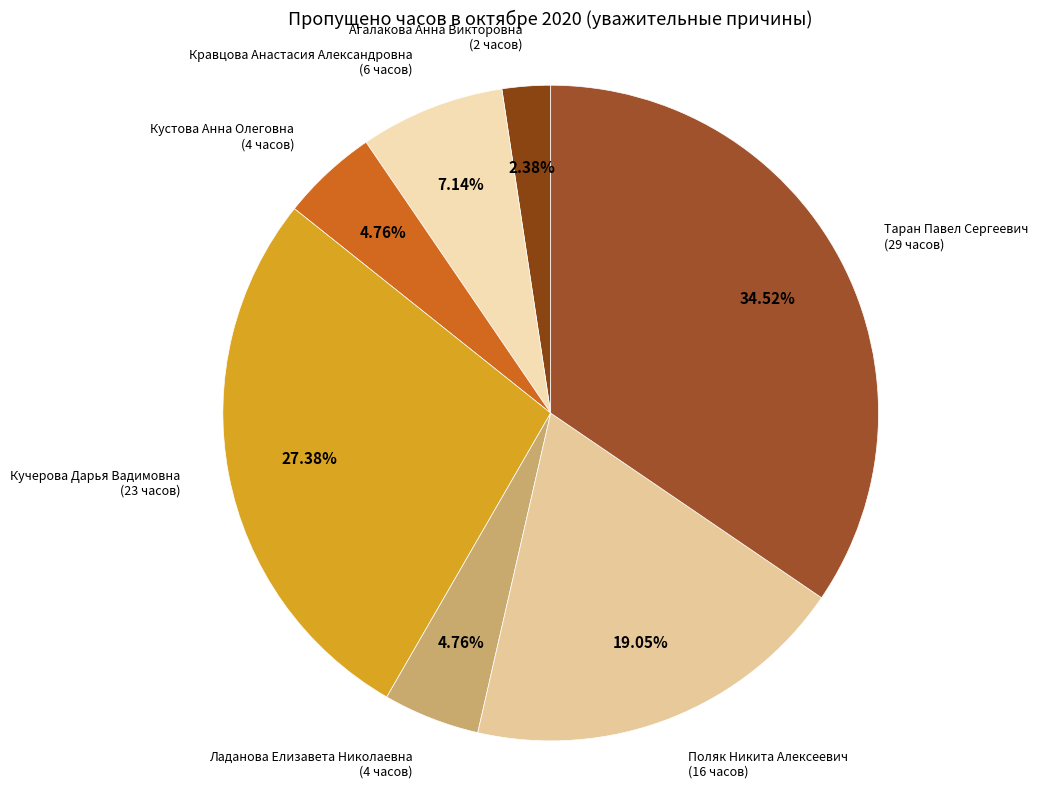

Is there a majority slice in this chart?

No